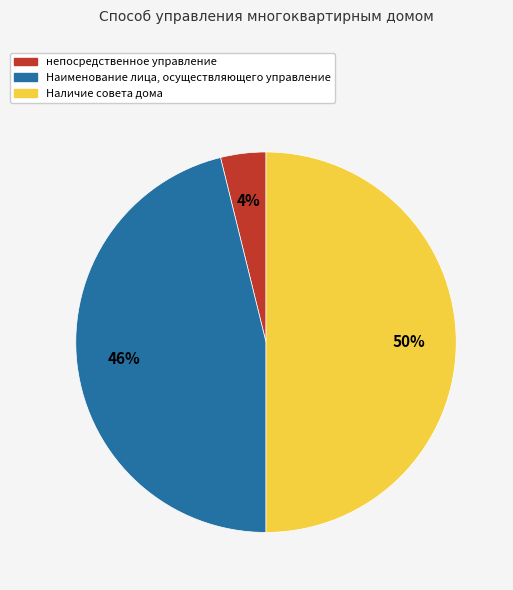

To the nearest percent, what percentage of the pie is Наличие совета дома?

50%